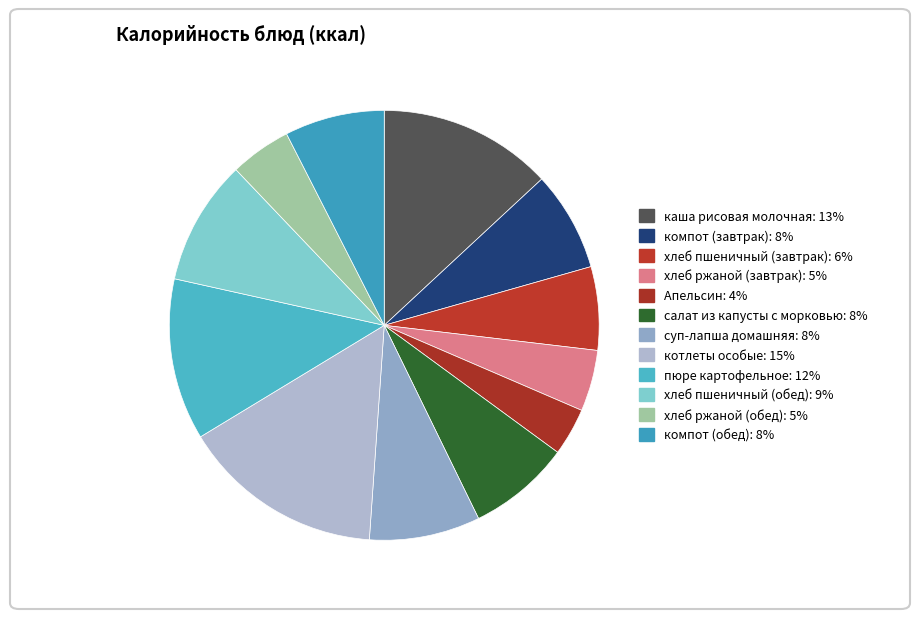

True or false: суп-лапша домашняя accounts for 8% of the total.

True